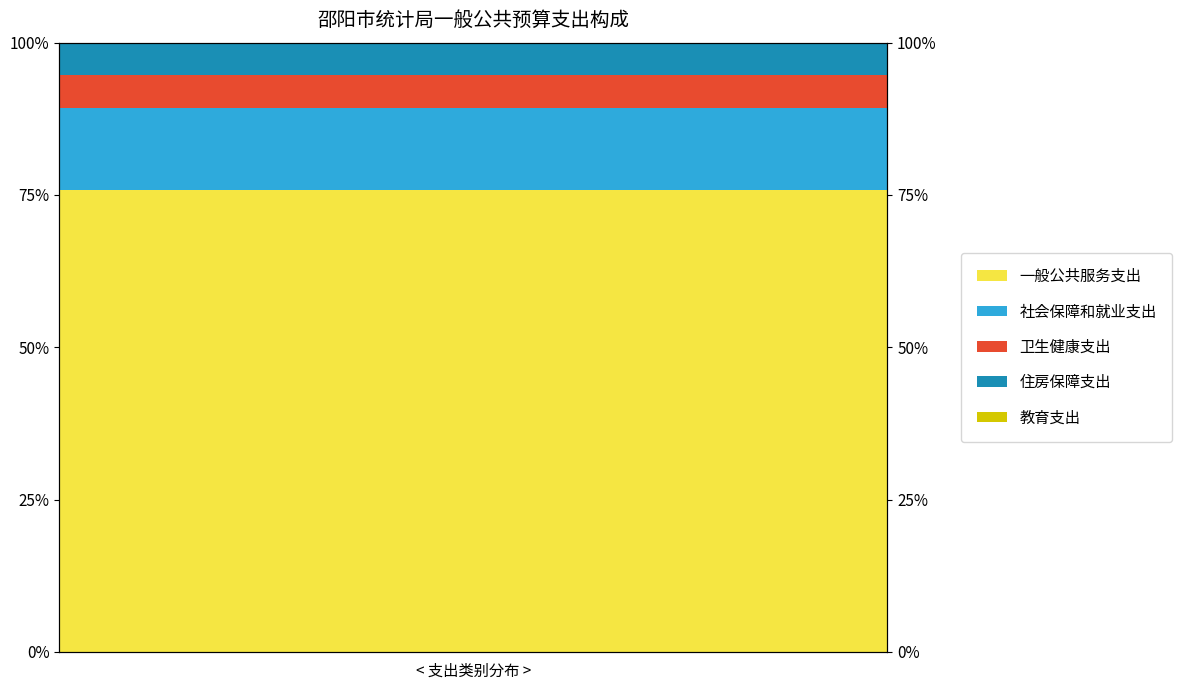

What are all the series names shown in the legend?

一般公共服务支出, 社会保障和就业支出, 卫生健康支出, 住房保障支出, 教育支出